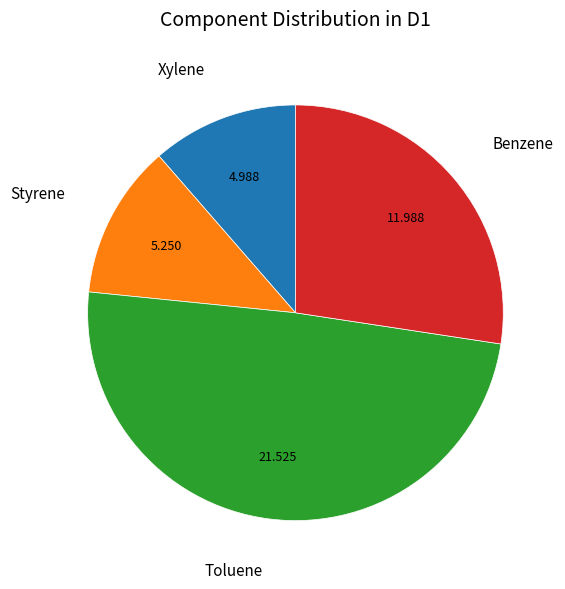

Combined, do Styrene and Benzene account for over 50%?

No